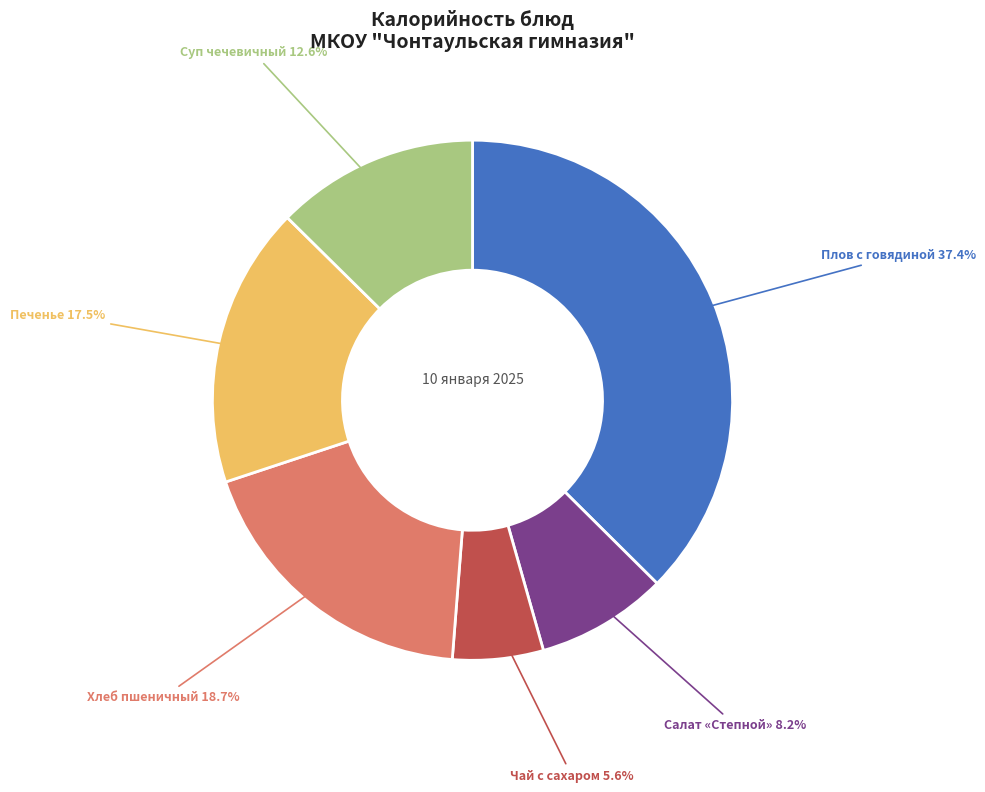

Does any single category account for the majority?

No